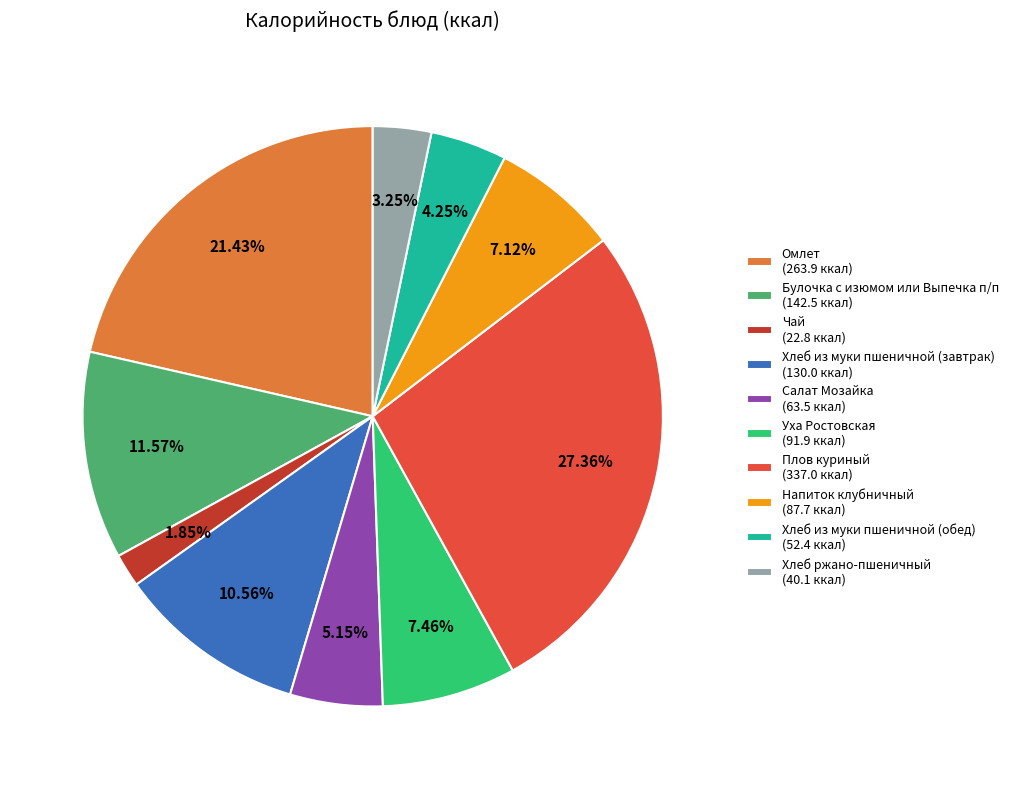

Combined, what portion of the pie is Салат Мозайка and Хлеб ржано-пшеничный?

8.4%